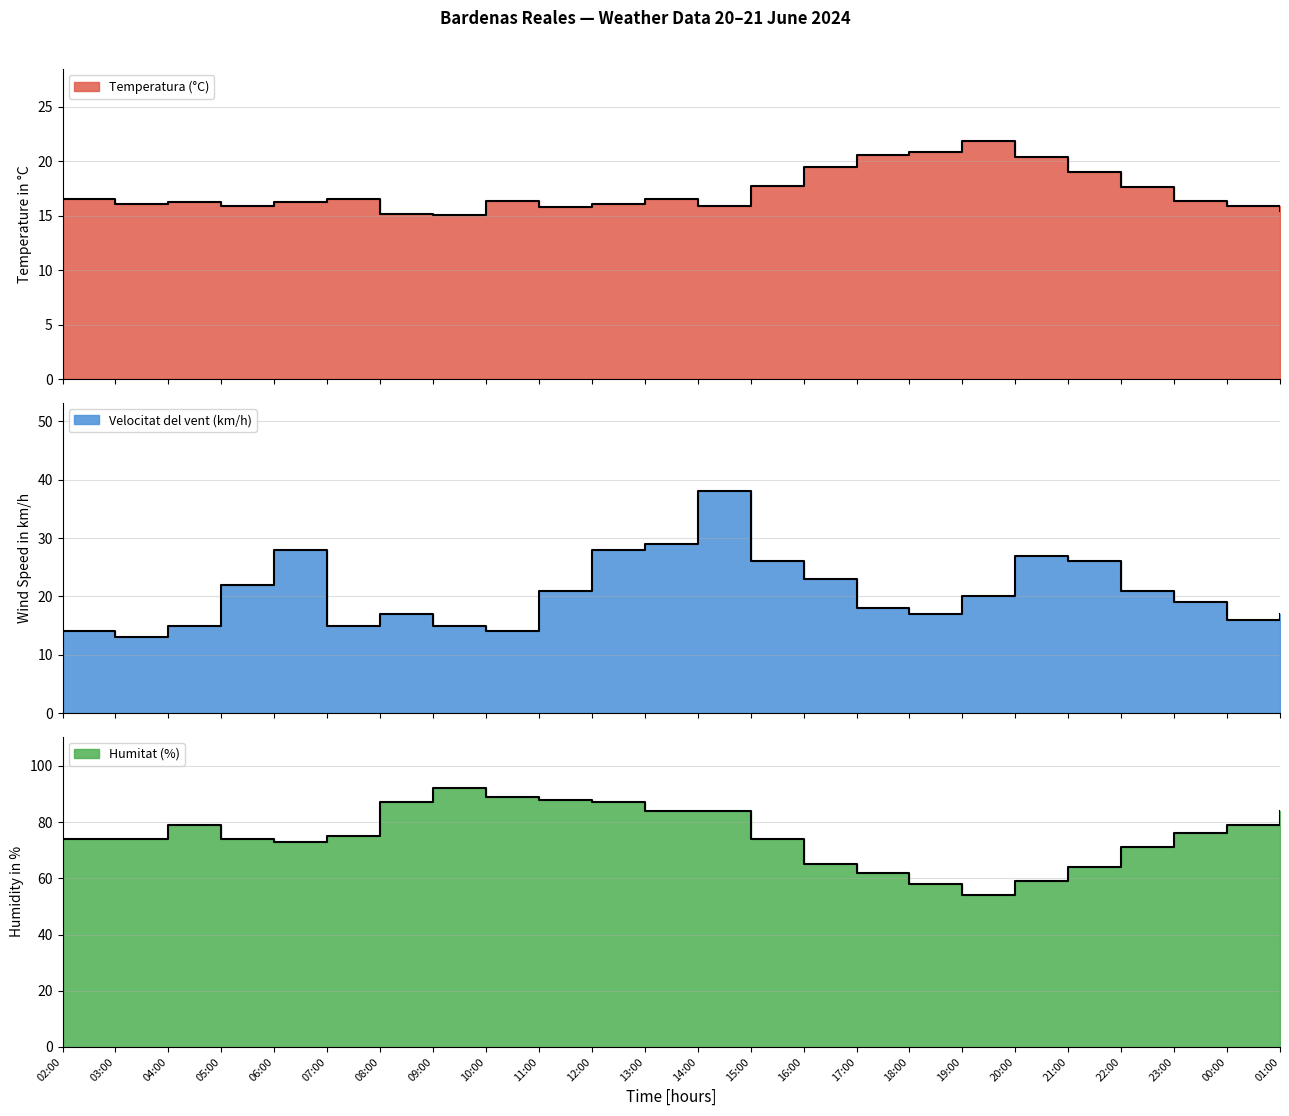

What is the sum of all Velocitat del vent (km/h) values?

499.0